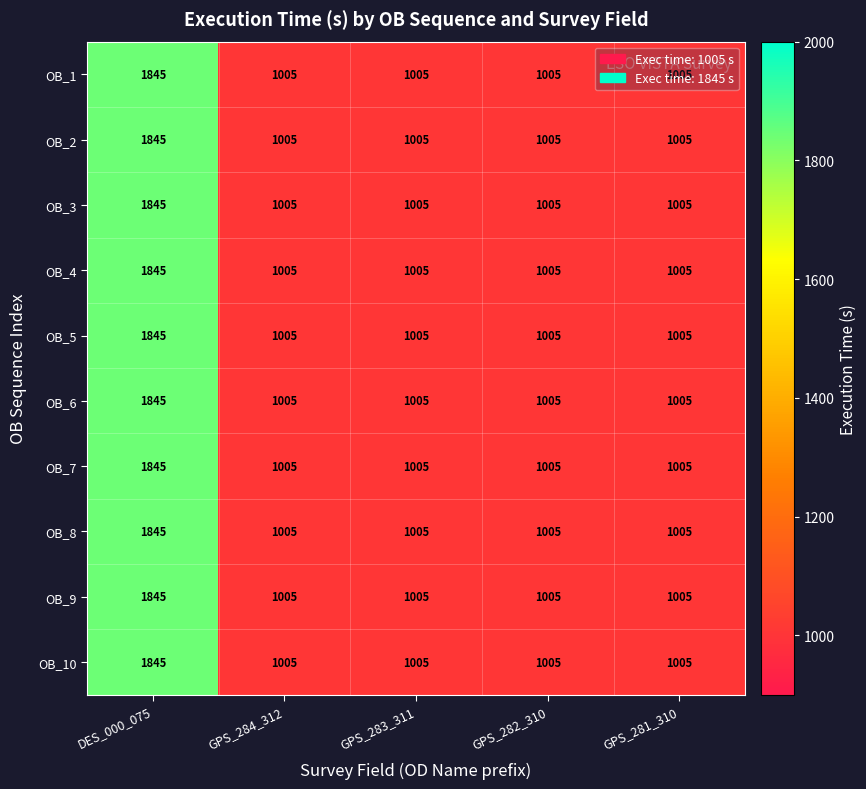

True or false: OB_5 has a value of 1005 at GPS_284_312.

True